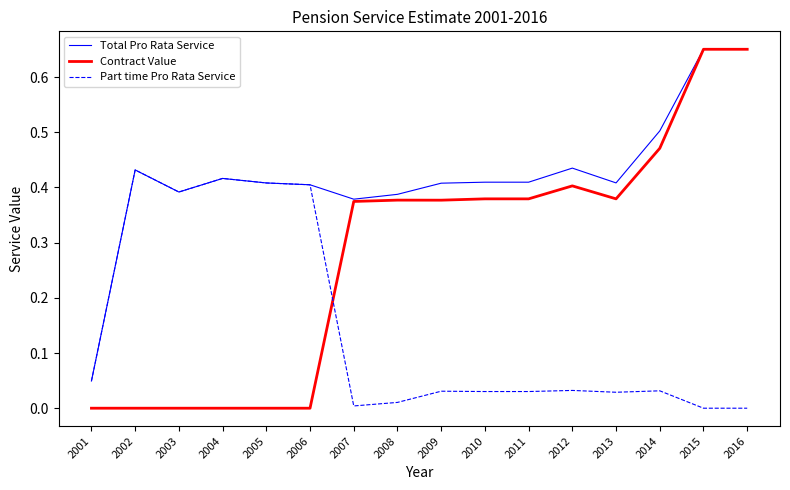

What are all the series names shown in the legend?

Total Pro Rata Service, Contract Value, Part time Pro Rata Service